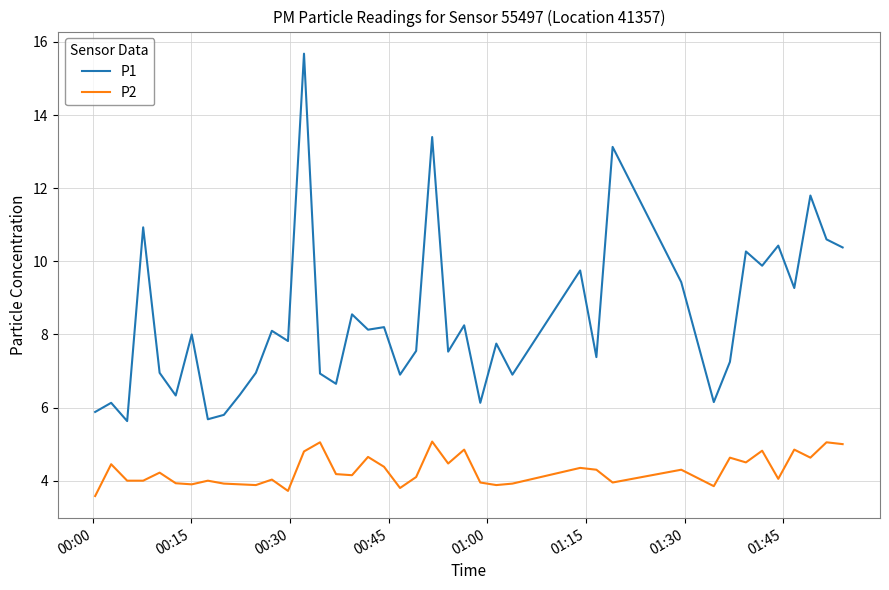

Does the chart have visible grid lines?

Yes